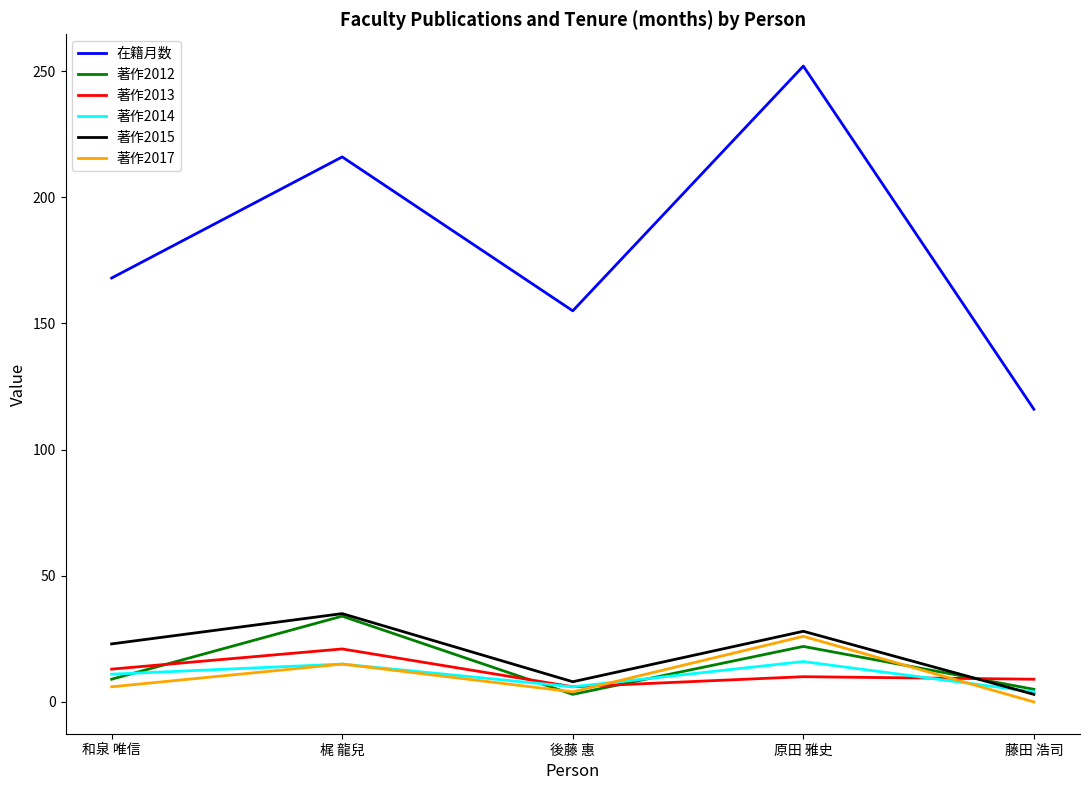

What are all the series names shown in the legend?

在籍月数, 著作2012, 著作2013, 著作2014, 著作2015, 著作2017